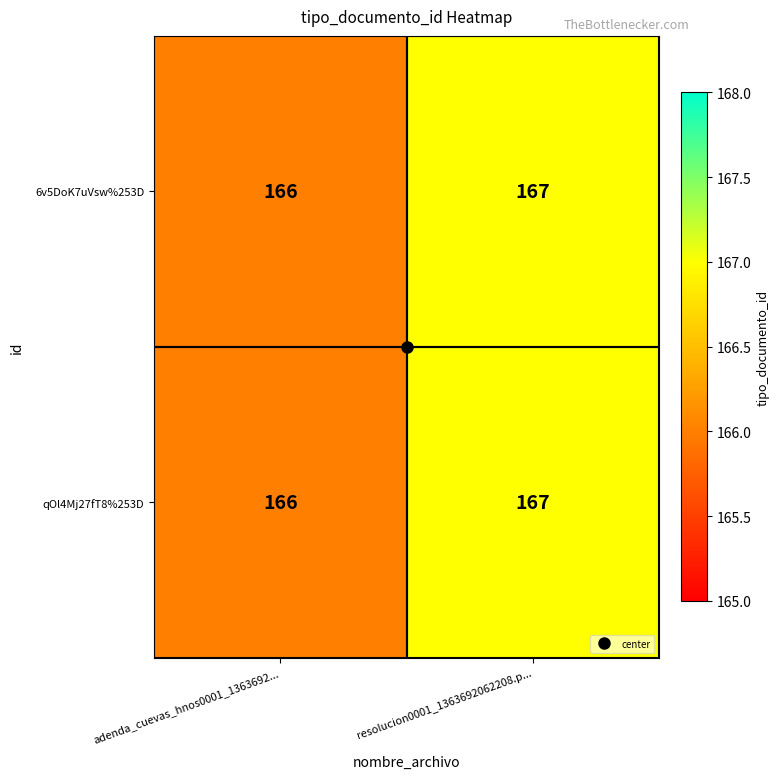

The value of 6v5DoK7uVsw%253D at adenda_cuevas_hnos0001_1363692... is 269. True or false?

False